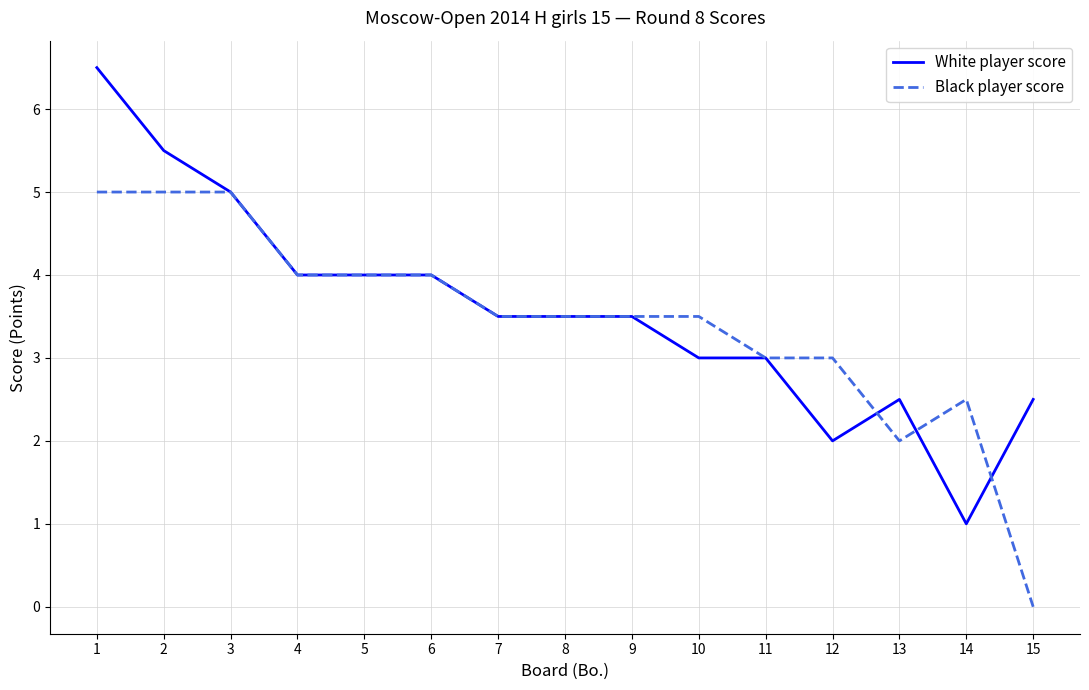

What is the sum of the Black player score values at 9 and 2?

8.5